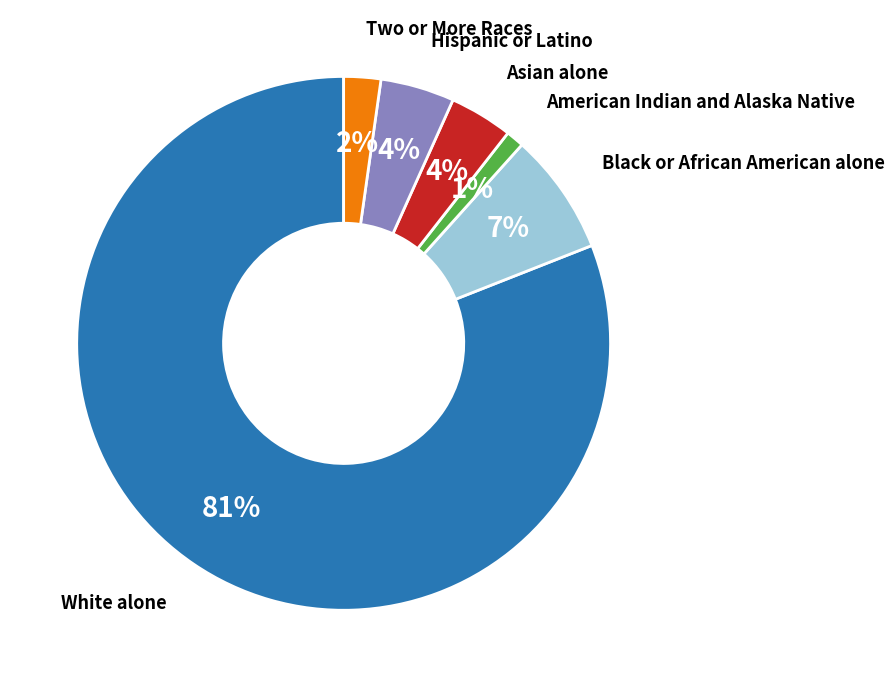

The Black or African American alone slice represents 1% of the pie. True or false?

False